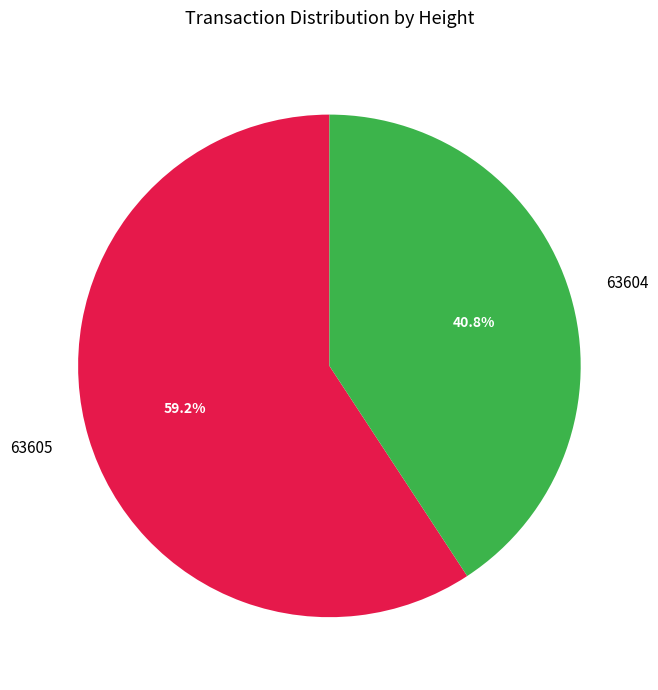

To the nearest percent, what is the difference between the largest and smallest slice percentages?

18%